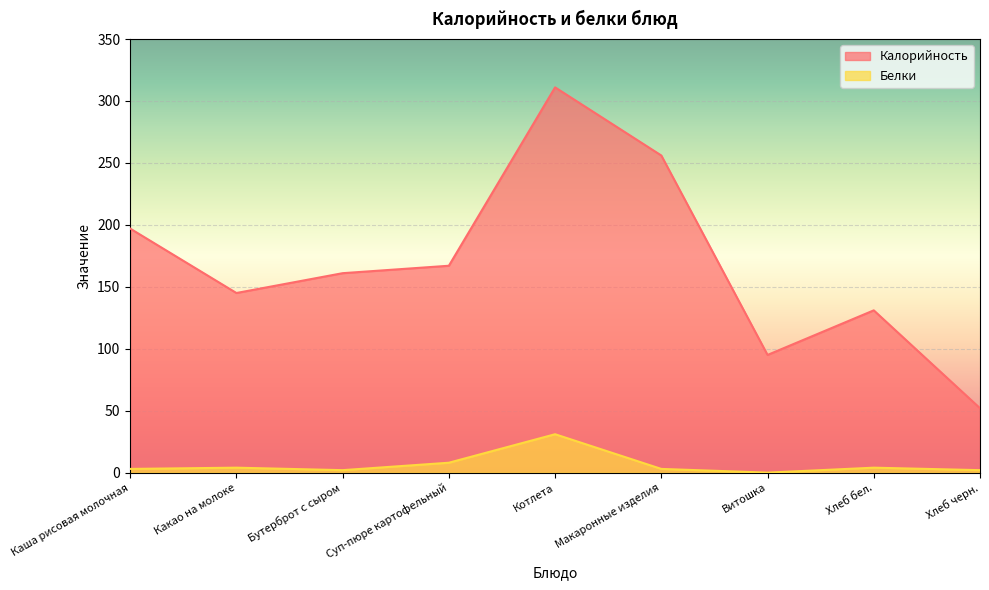

Rank the series by their maximum value, from lowest to highest.

Белки, Калорийность